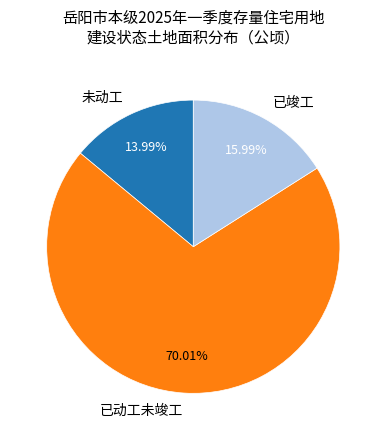

Approximately how many times larger is the value at 已竣工 compared to 已动工未竣工?

0.2